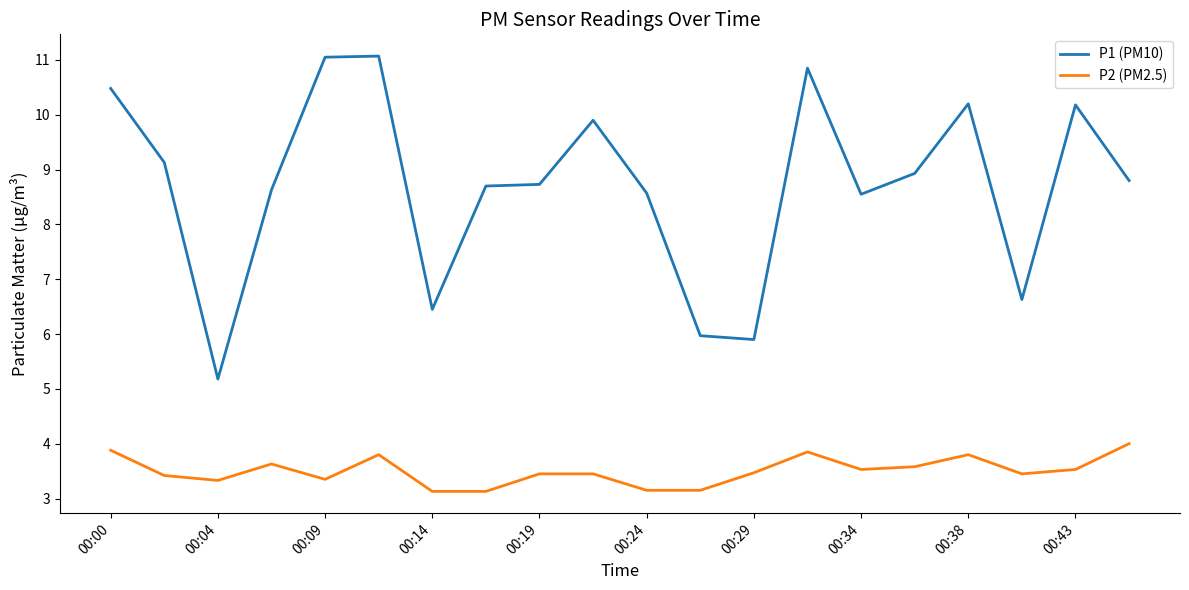

Rank the series by their average value, from highest to lowest.

P1 (PM10), P2 (PM2.5)